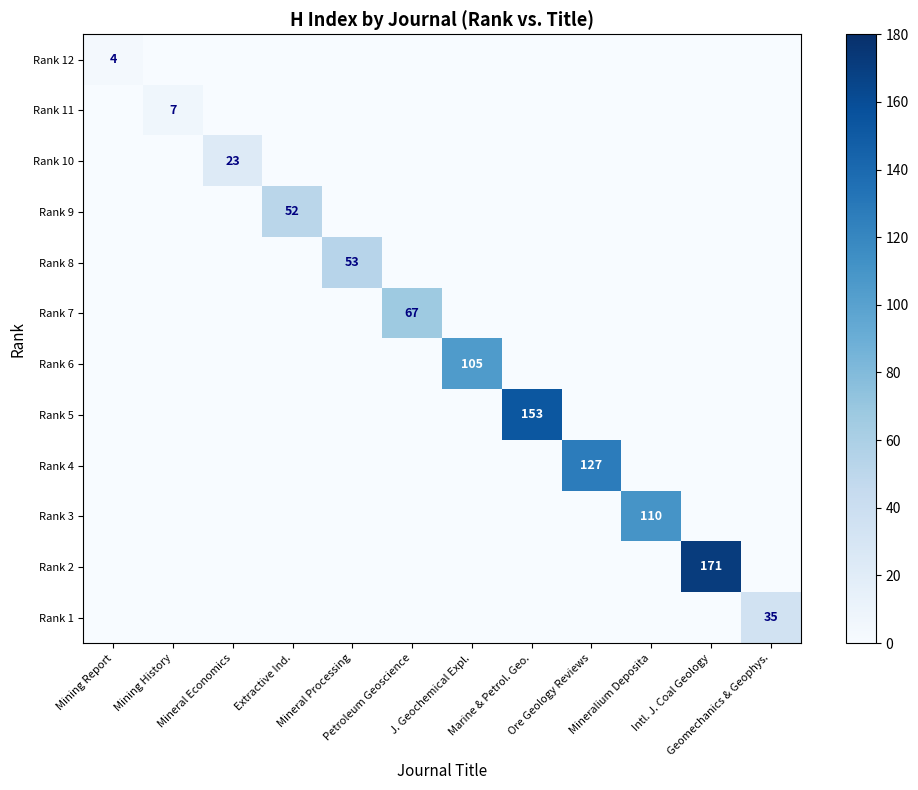

How many values in the Rank 3 series exceed 0?

1